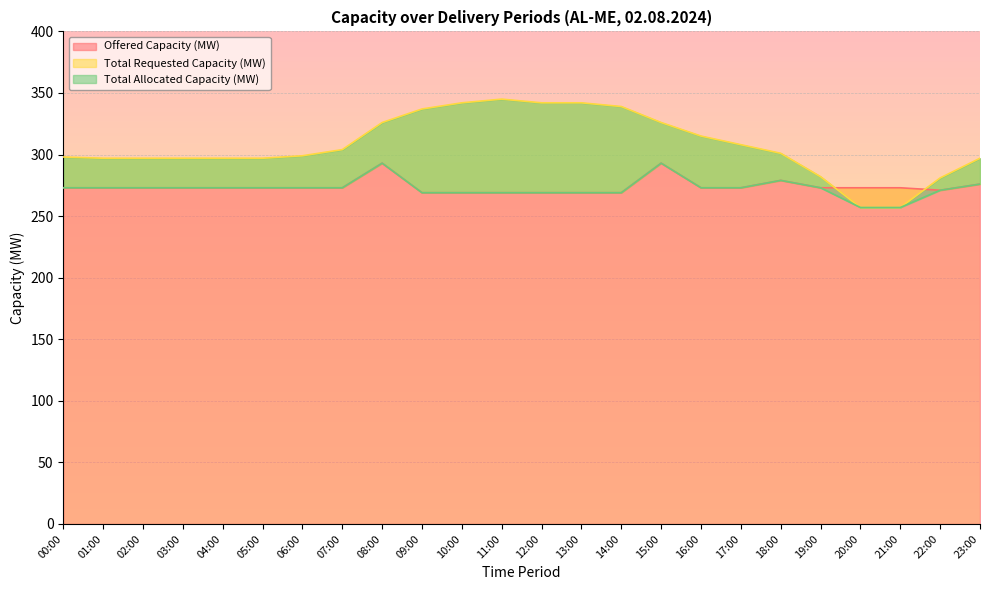

What is the difference between the second highest and minimum values in the Total Requested Capacity (MW) series?

85